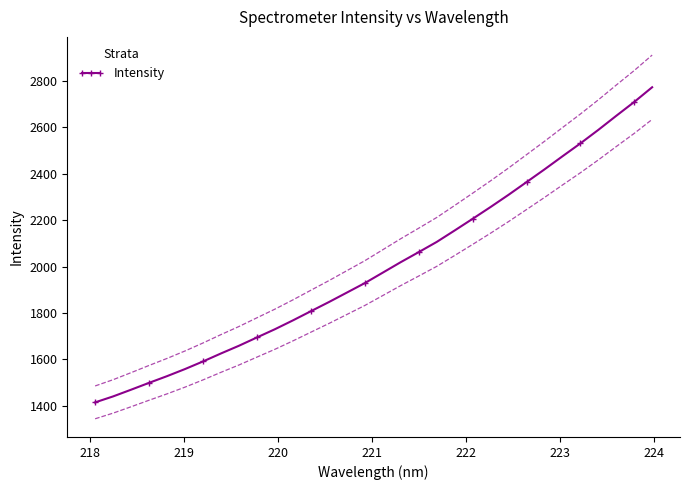

What is the value of the Intensity point at the 25th from the left?

2364.1